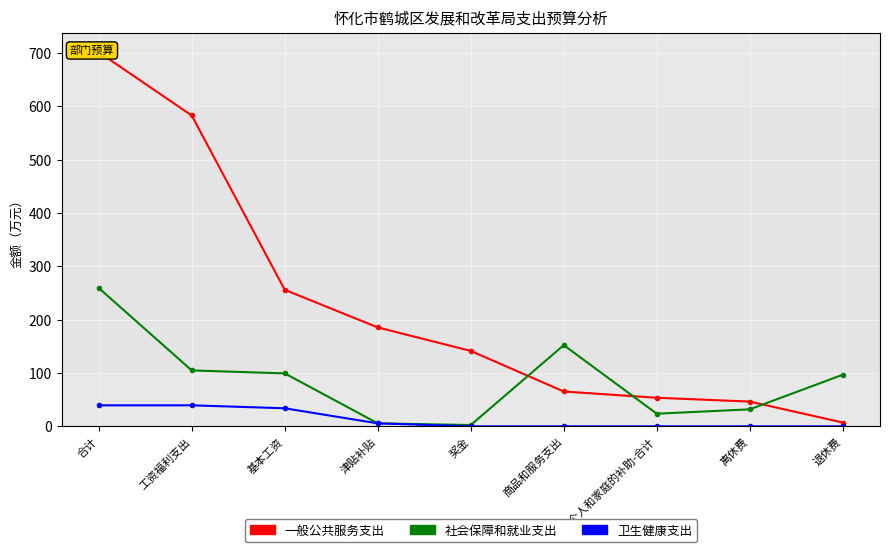

What is the maximum value for 卫生健康支出?

39.4